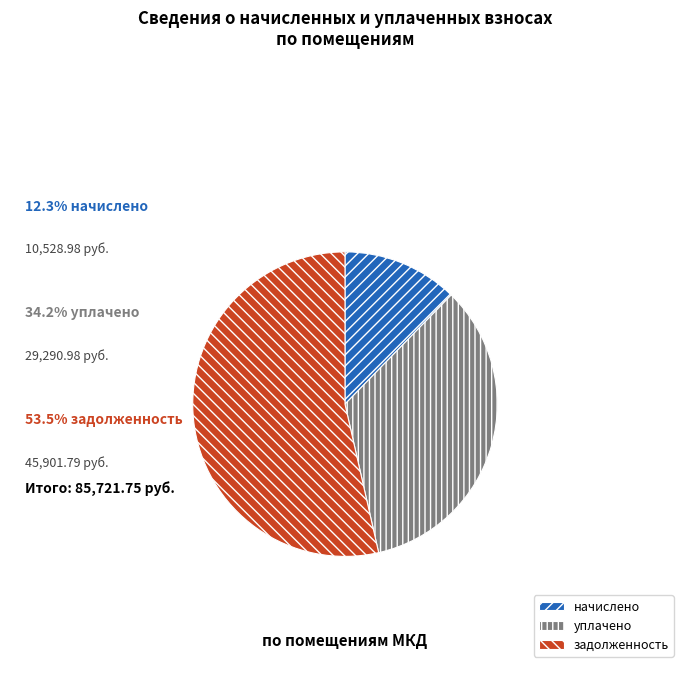

Does задолженность represent more than half of the total?

Yes